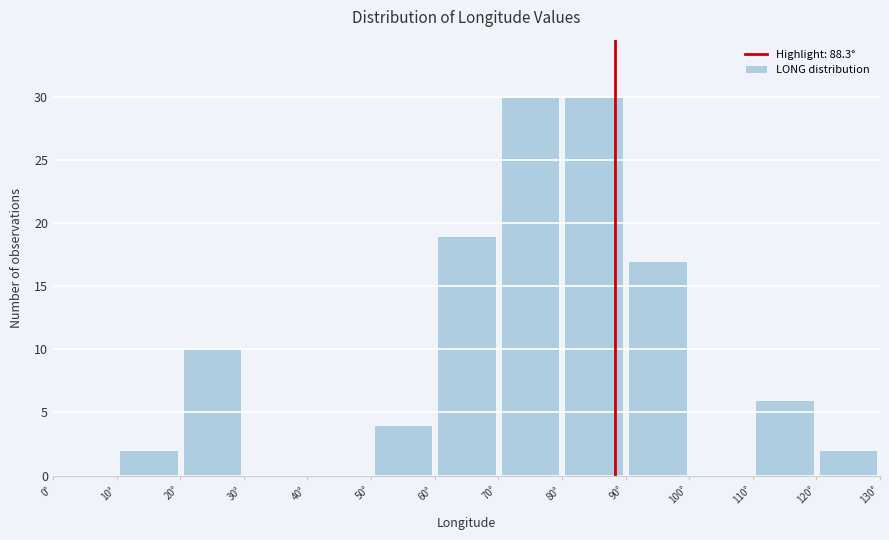

Reading left to right, list every bar in this chart as the range it spans on the x-axis followed by its height. The values are not printed on the chart, so give them approximately, as read against the axis.

0 to 10: 0
10 to 20: 2
20 to 30: 10
30 to 40: 0
40 to 50: 0
50 to 60: 4
60 to 70: 19
70 to 80: 30
80 to 90: 30
90 to 100: 17
100 to 110: 0
110 to 120: 6
120 to 130: 2